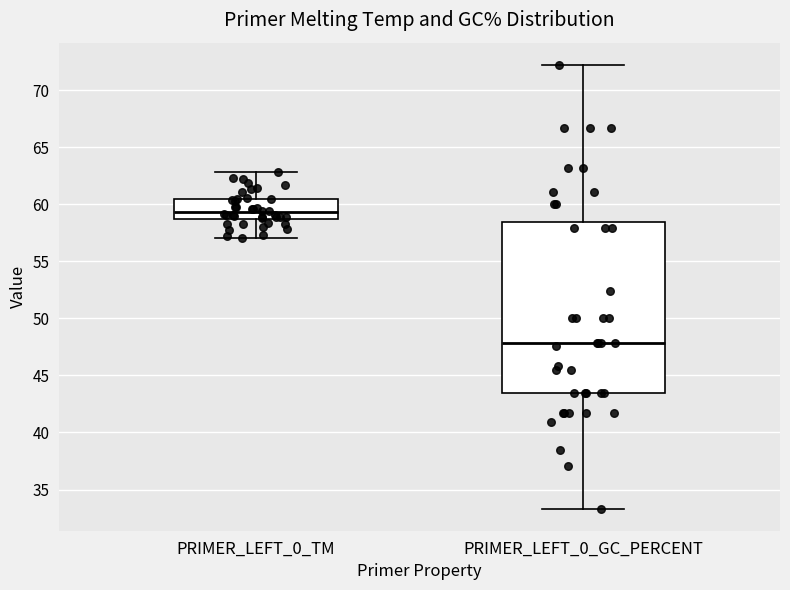

Where is the upper edge of the box for PRIMER_LEFT_0_TM on the y-axis? The values are not printed on the chart, so give them approximately, as read against the axis.

60.5